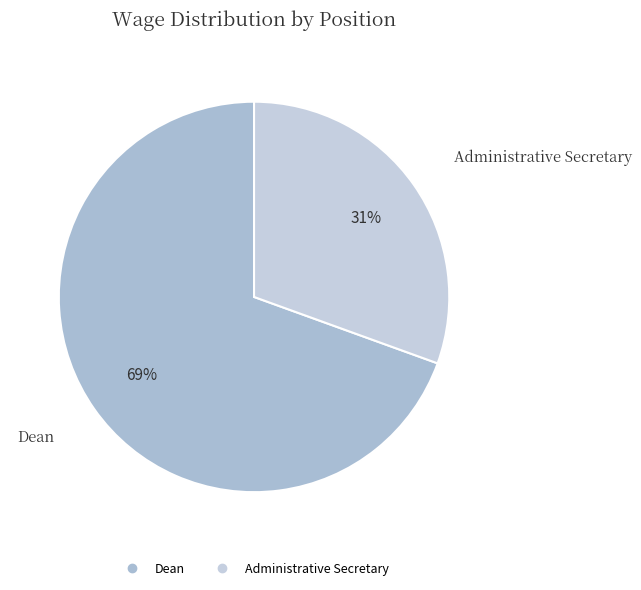

Is it true that Dean is 64% of the pie?

False